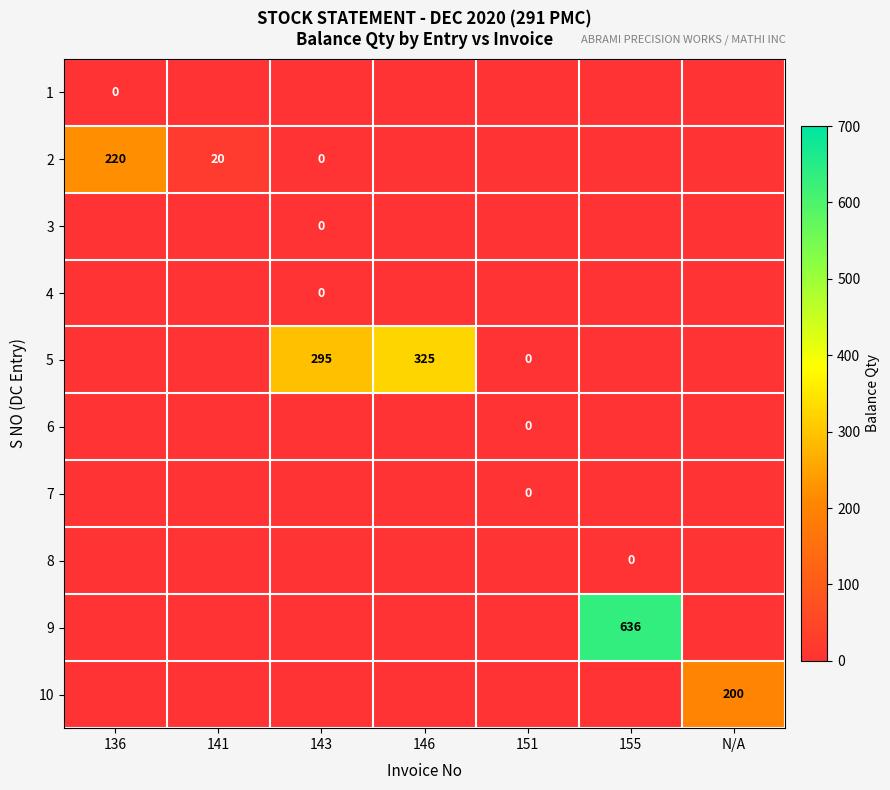

What is the average value of the 10 series?

29